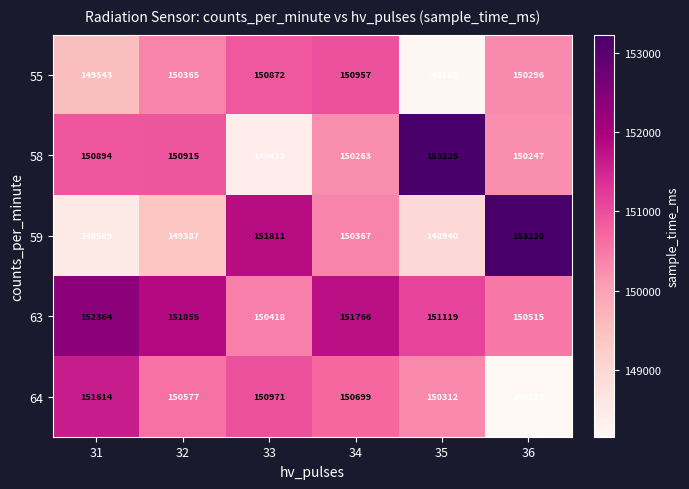

The value of 59 at 32 is 94070. True or false?

False